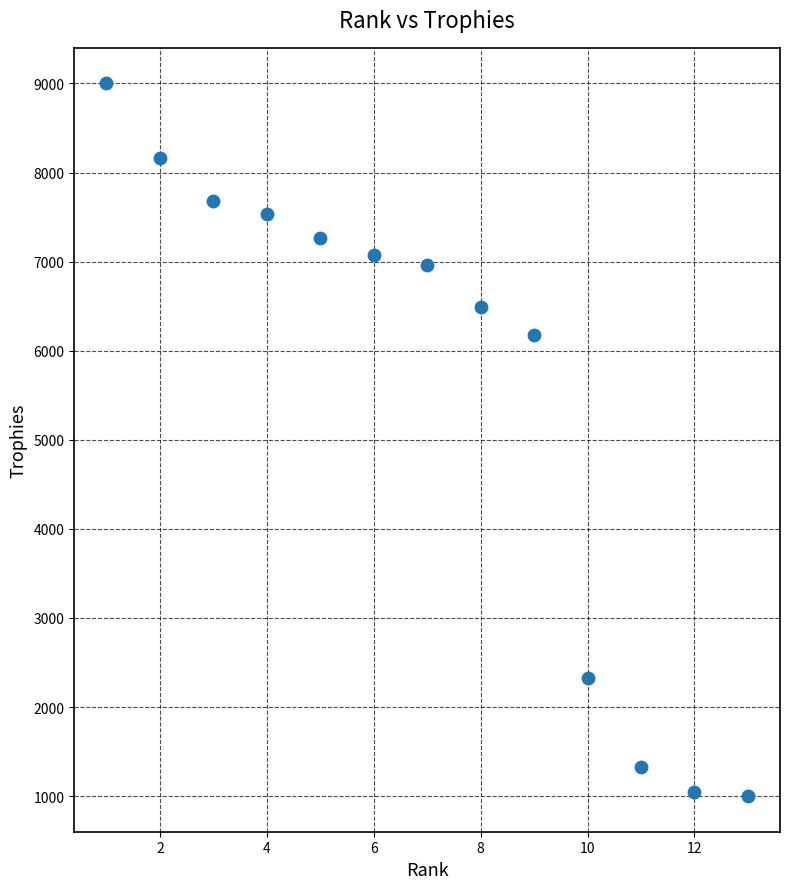

What is the range of Y values (max minus min)?

8000